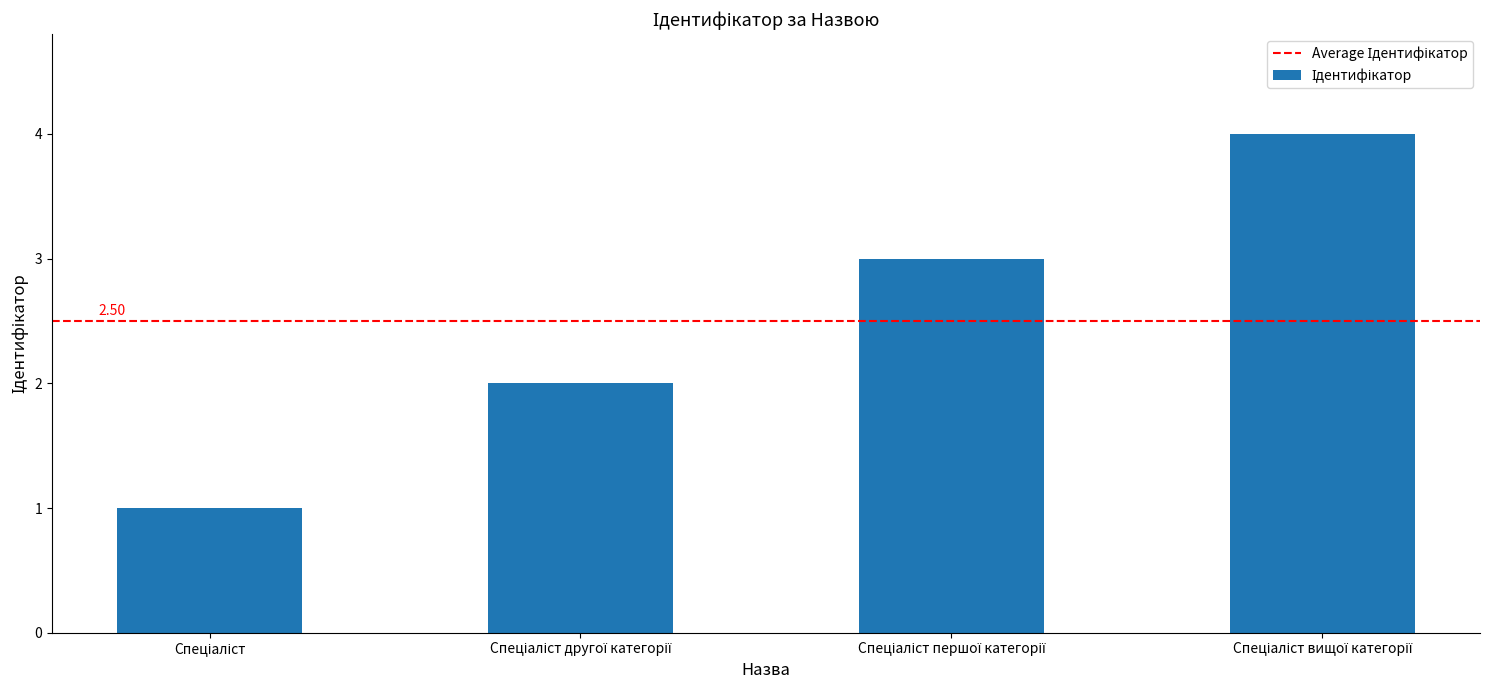

What is the sum of all values?

10